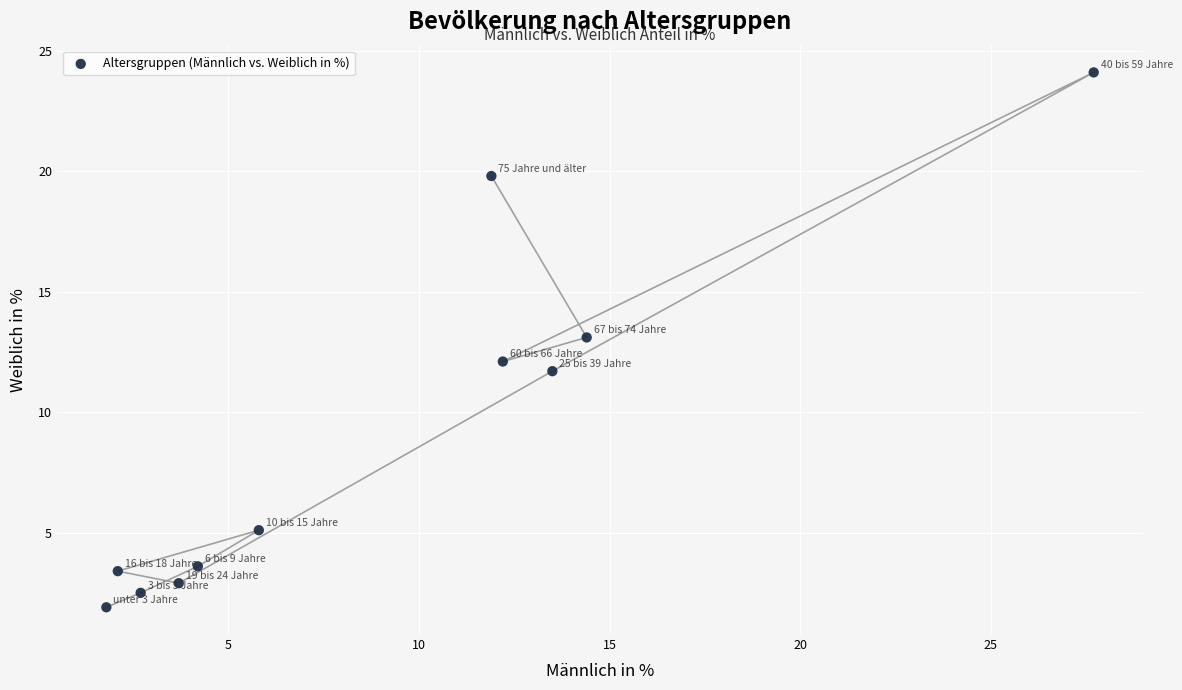

What is the average Y value?

9.1